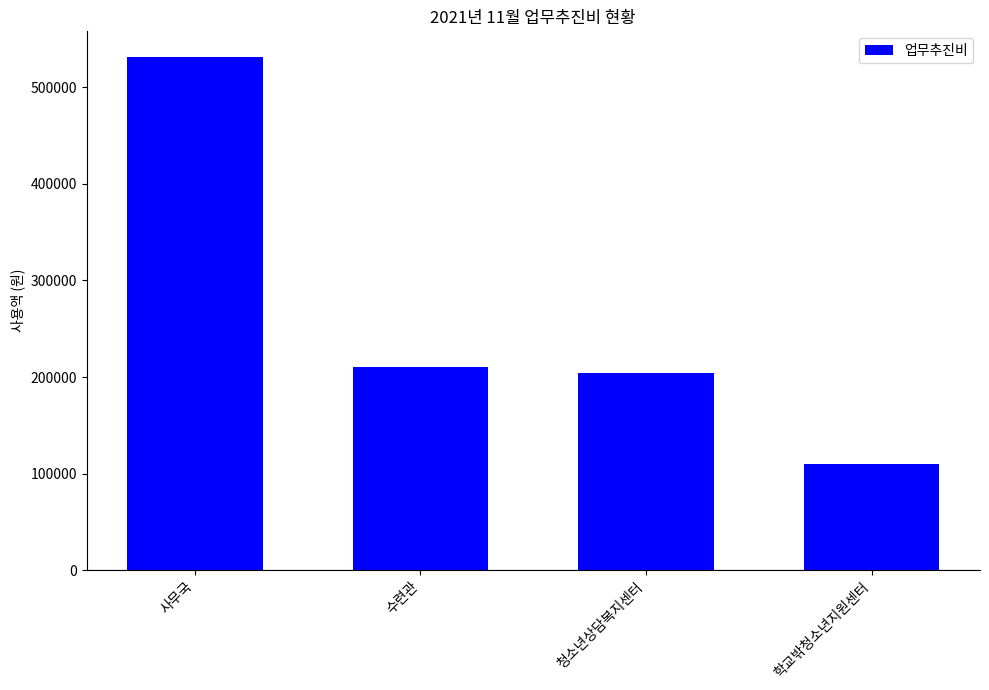

What is the minimum value shown in the chart?

110000